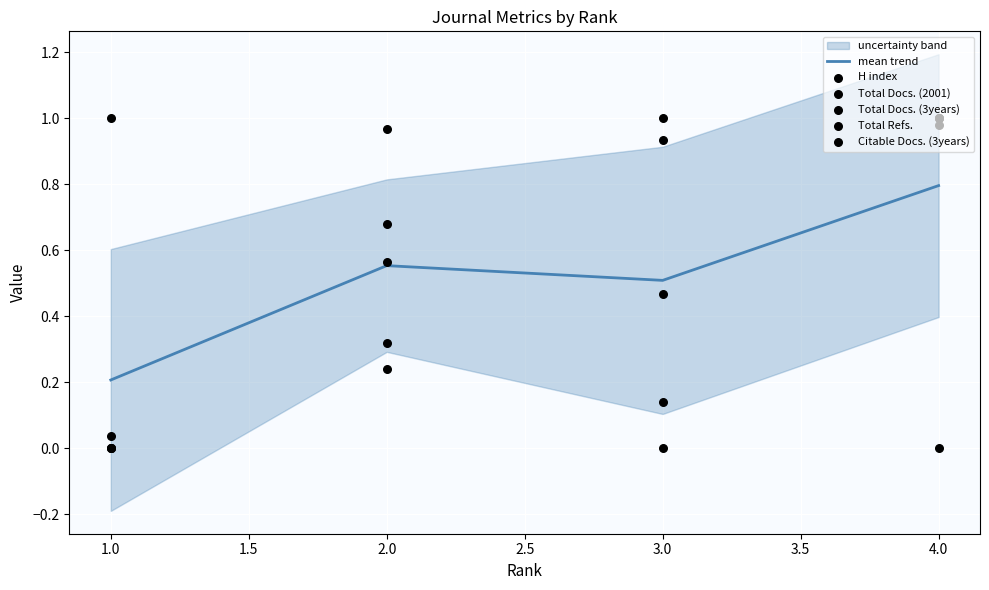

Which series has the largest Y range (max minus min)?

H index